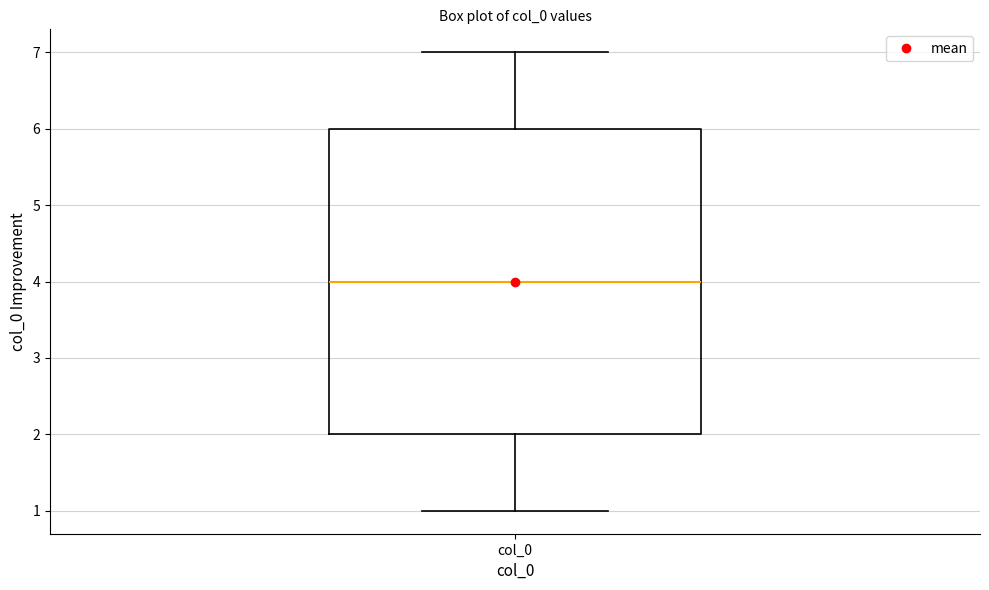

Where is the lower edge of the box for col_0 on the y-axis? The values are not printed on the chart, so give them approximately, as read against the axis.

2